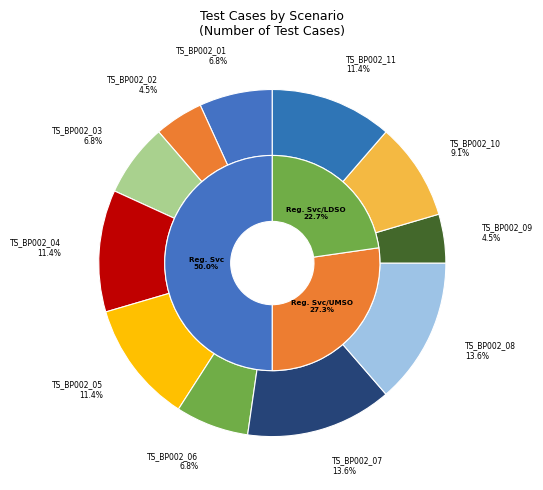

Rank the categories by value from lowest to highest.

TS_BP002_02, TS_BP002_09, TS_BP002_01, TS_BP002_03, TS_BP002_06, TS_BP002_10, TS_BP002_04, TS_BP002_05, TS_BP002_11, TS_BP002_07, TS_BP002_08